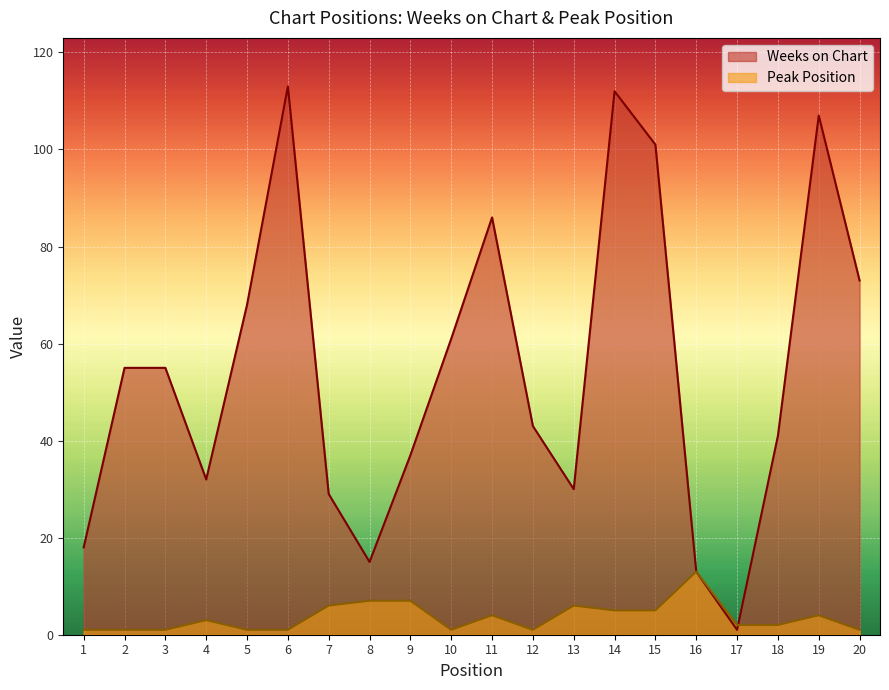

List the series in order of their peak value, highest first.

Weeks on Chart, Peak Position